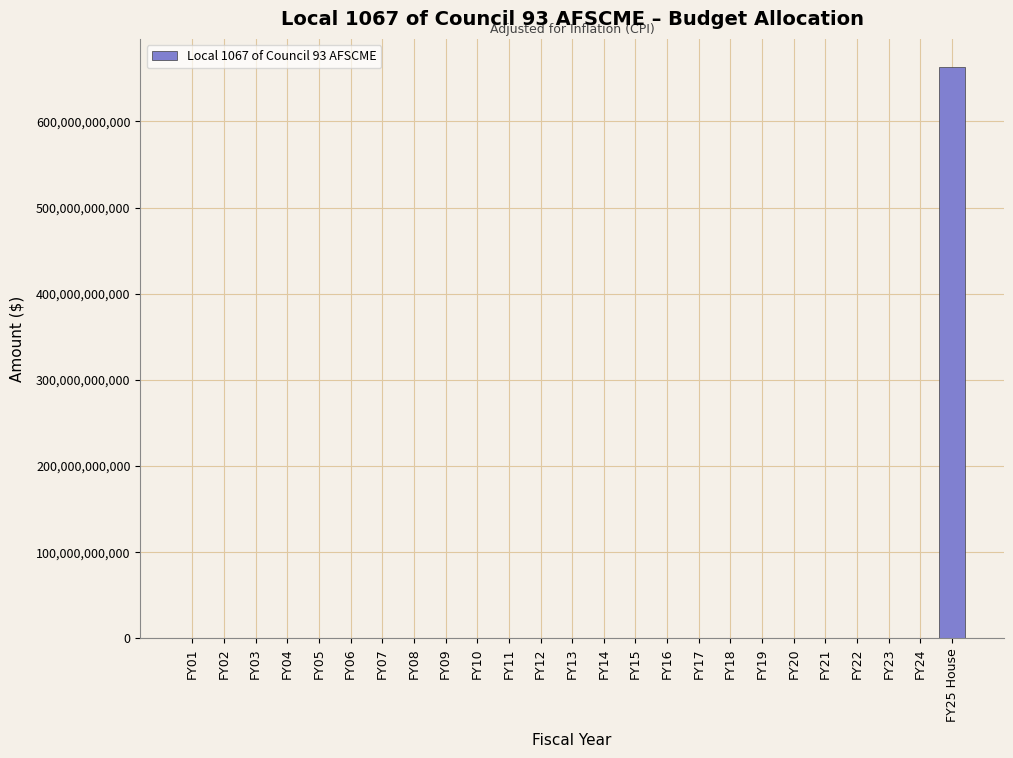

Reading left to right, list all the values displayed in this chart.

FY01=0	FY02=0	FY03=0	FY04=0	FY05=0	FY06=0	FY07=0	FY08=0	FY09=0	FY10=0	FY11=0	FY12=0	FY13=0	FY14=0	FY15=0	FY16=0	FY17=0	FY18=0	FY19=0	FY20=0	FY21=0	FY22=0	FY23=0	FY24=0	FY25 House=662749375000